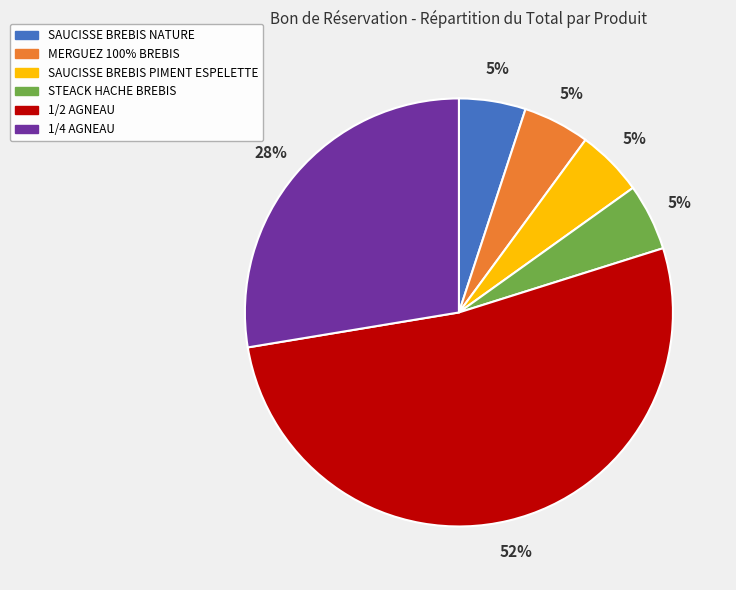

Which category has the biggest portion of the pie?

1/2 AGNEAU